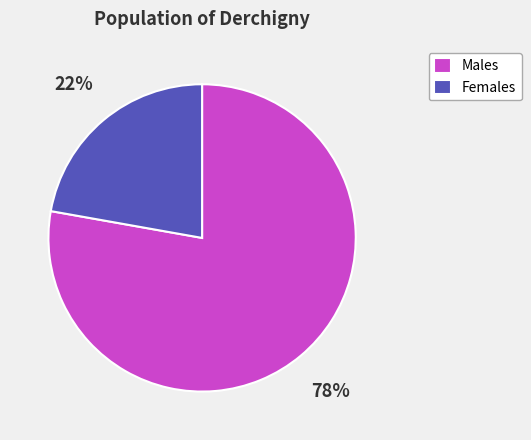

Count the number of slices in the pie.

2